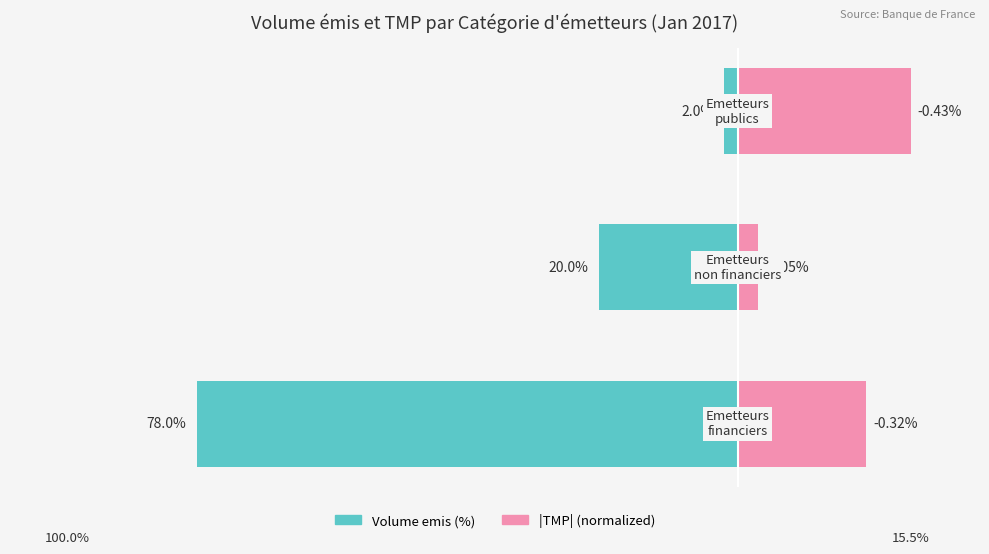

At which category is the sum across all series the highest?

2